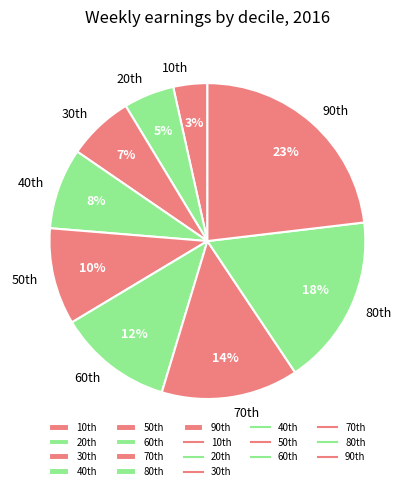

Count the number of slices in the pie.

9